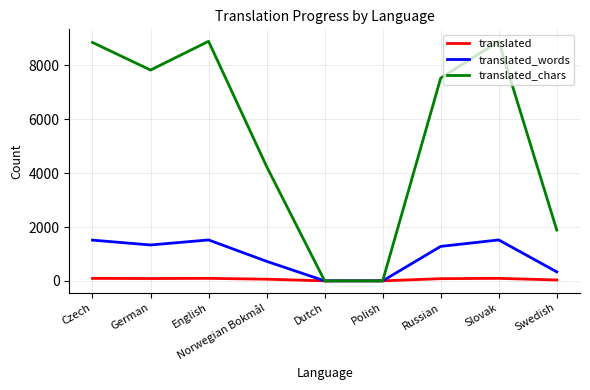

Rank the series by their maximum value, from highest to lowest.

translated_chars, translated_words, translated